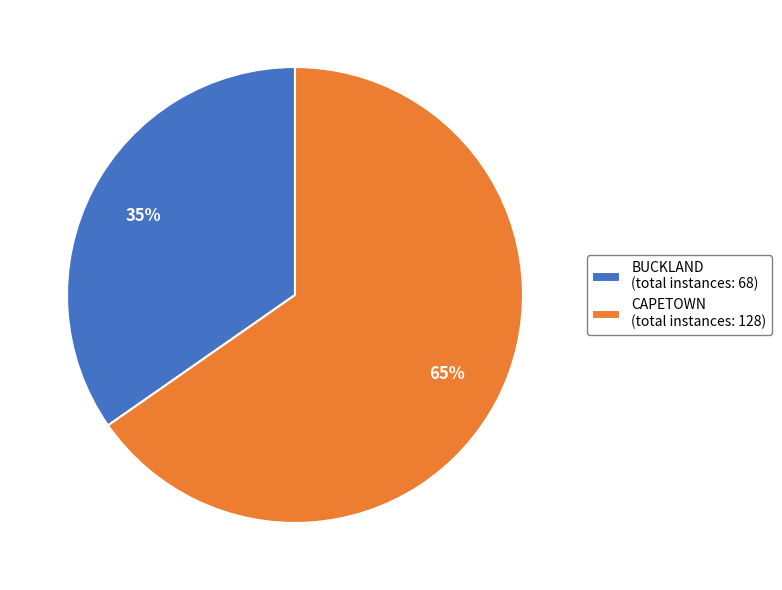

Rank the categories by value from lowest to highest.

BUCKLAND, CAPETOWN